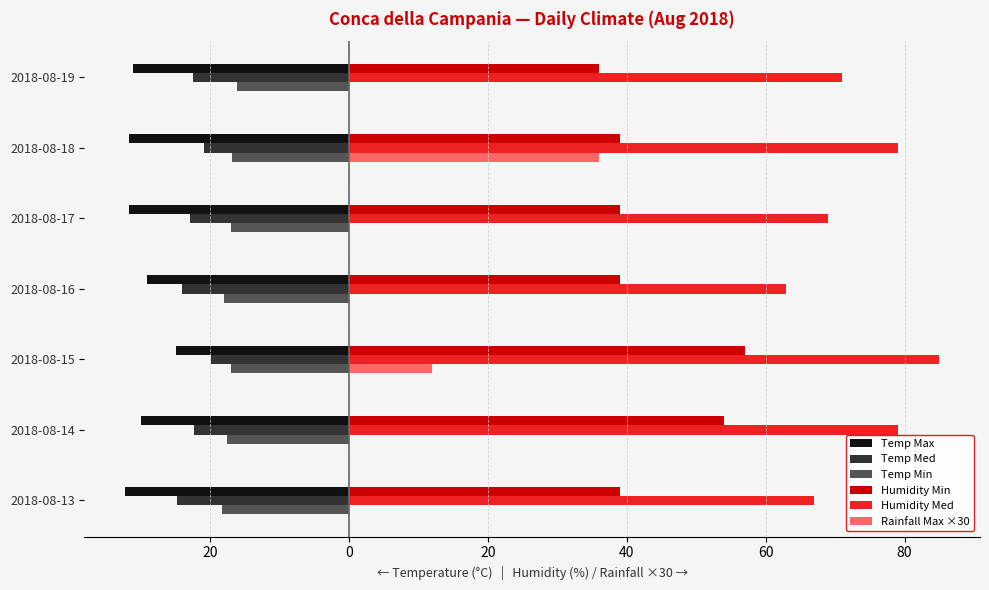

What are all the series names shown in the legend?

Temp Max, Temp Med, Temp Min, Humidity Min, Humidity Med, Rainfall Max ×30